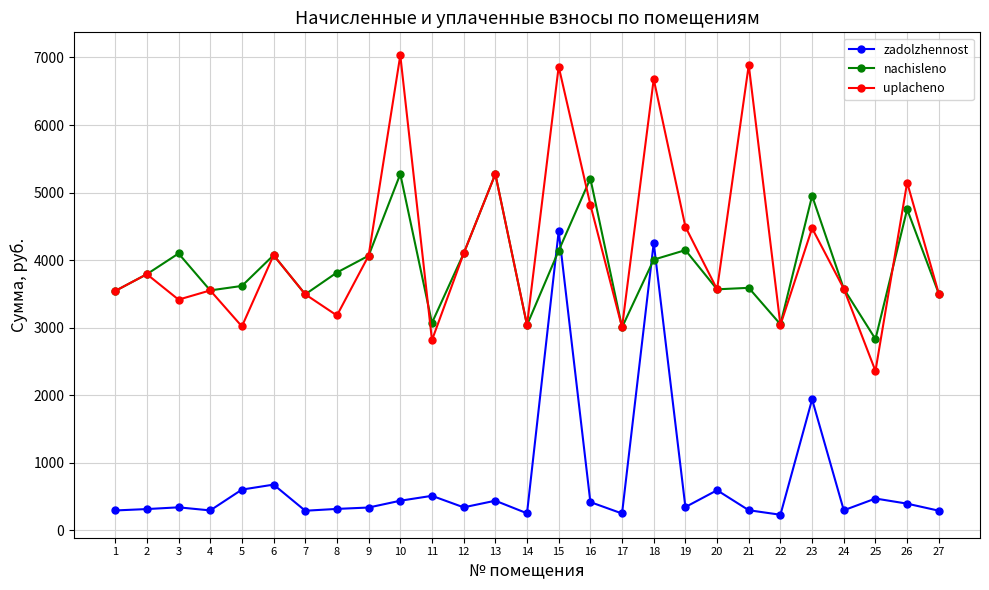

True or false: zadolzhennost and uplacheno intersect in this chart.

False